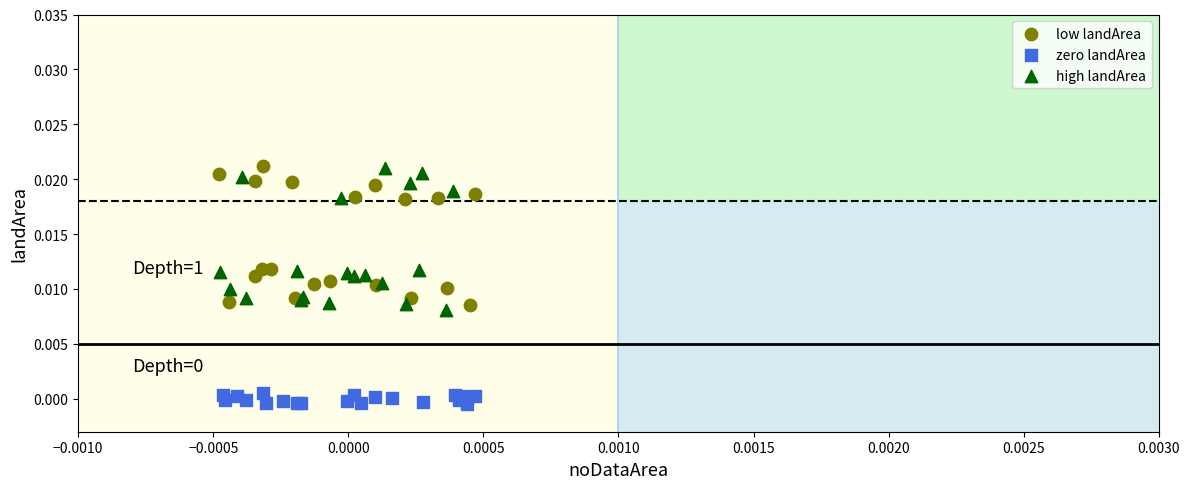

What are all the series names shown in the legend?

low landArea, zero landArea, high landArea